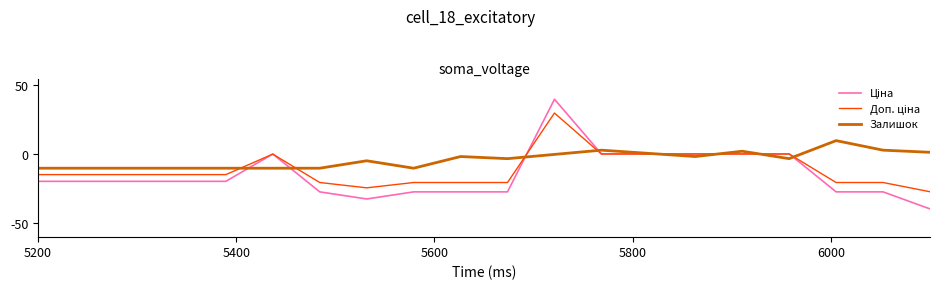

Which series has the largest total across all categories?

Залишок